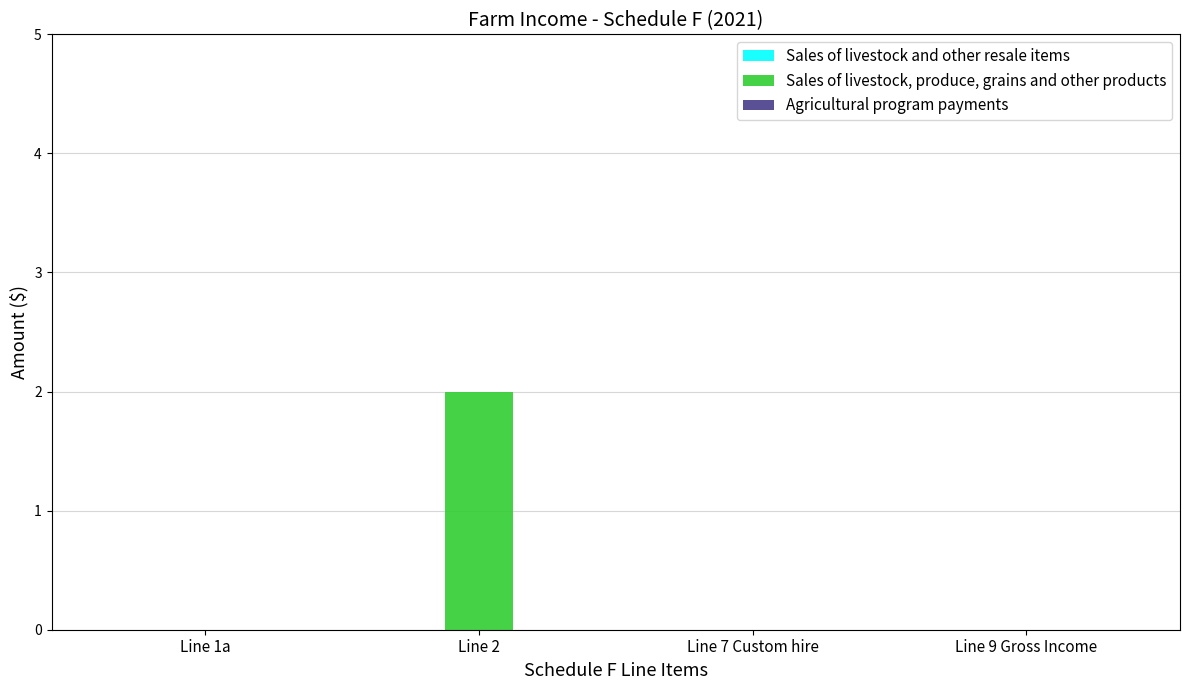

Reading left to right, what are all the values shown in this chart?

Line 1a=0	Line 2=2	Line 7 Custom hire=0	Line 9 Gross Income=0